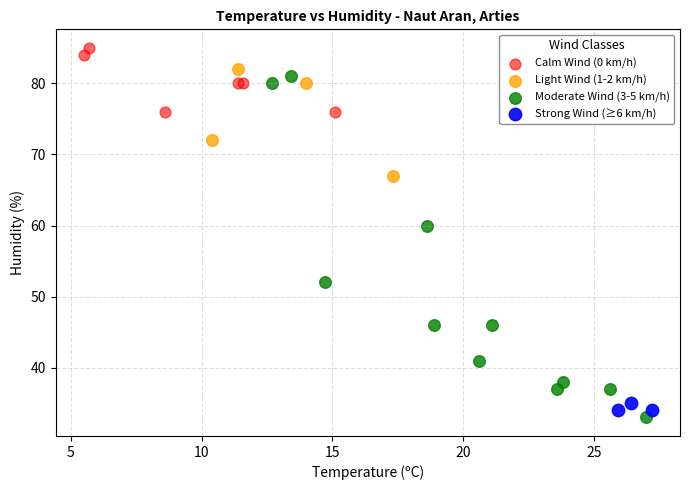

Which series reaches the maximum Y coordinate?

Calm Wind (0 km/h)